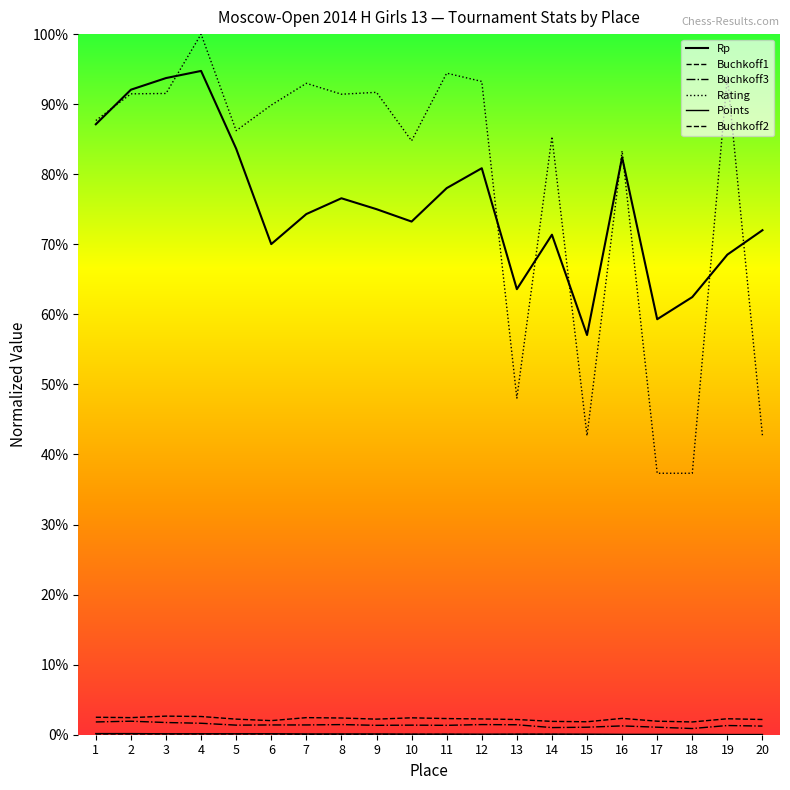

Does the chart display data point markers on the line(s)?

No